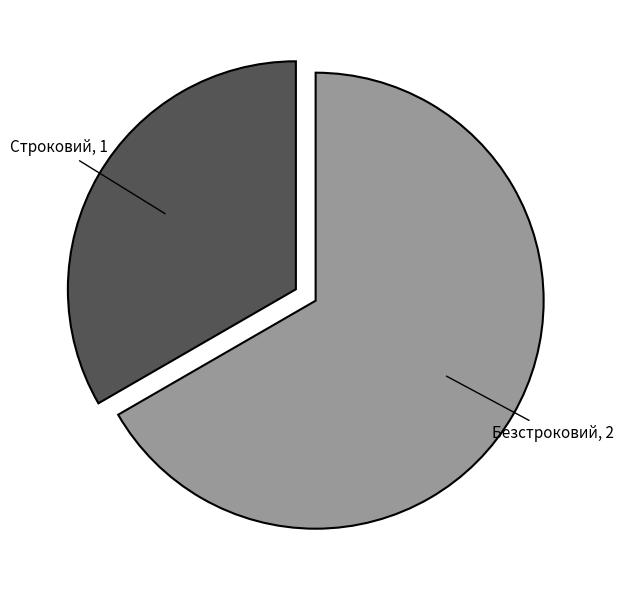

Is there a majority slice in this chart?

Yes